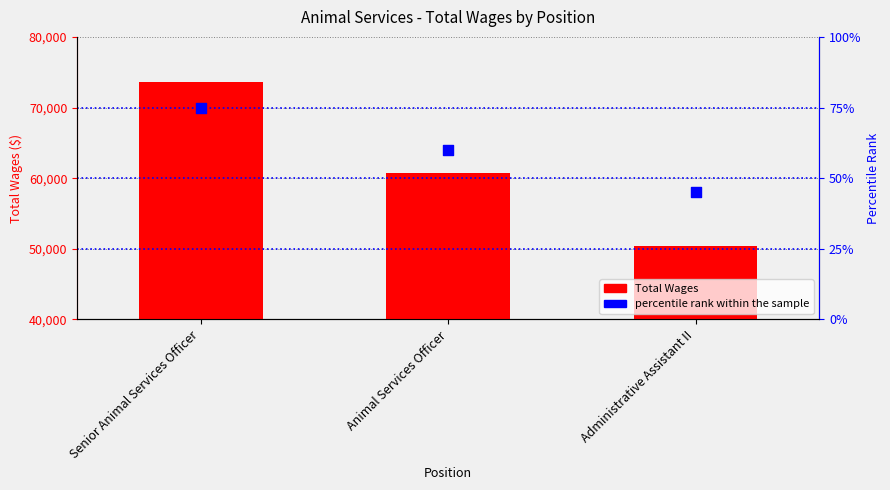

At which category is the sum across all series the highest?

Senior Animal Services Officer